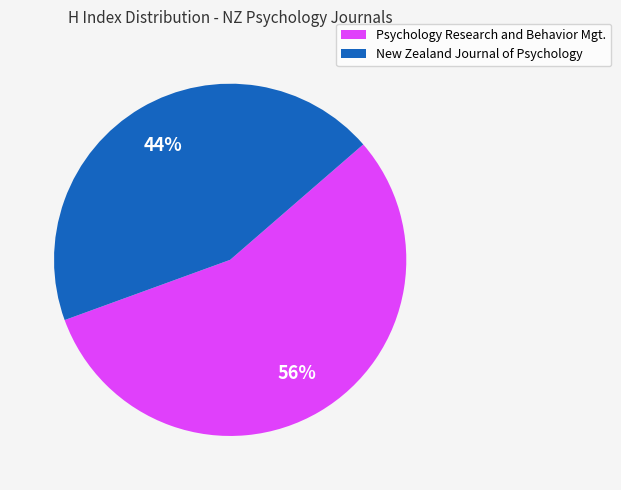

What is the ratio of the value at Psychology Research and Behavior Mgt. to the value at New Zealand Journal of Psychology?

1.3